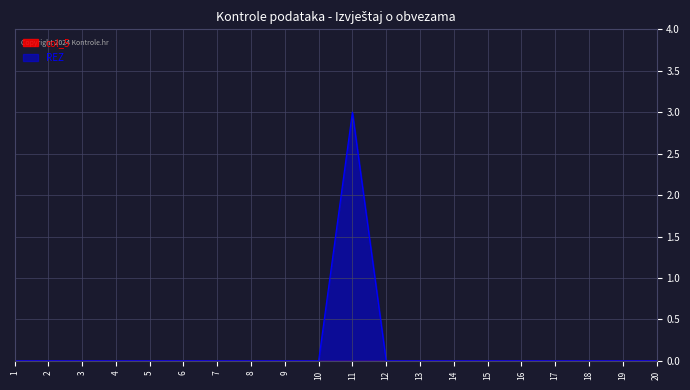

Reading left to right, extract all data points from this chart.

1=0	2=0	3=0	4=0	5=0	6=0	7=0	8=0	9=0	10=0	11=3	12=0	13=0	14=0	15=0	16=0	17=0	18=0	19=0	20=0